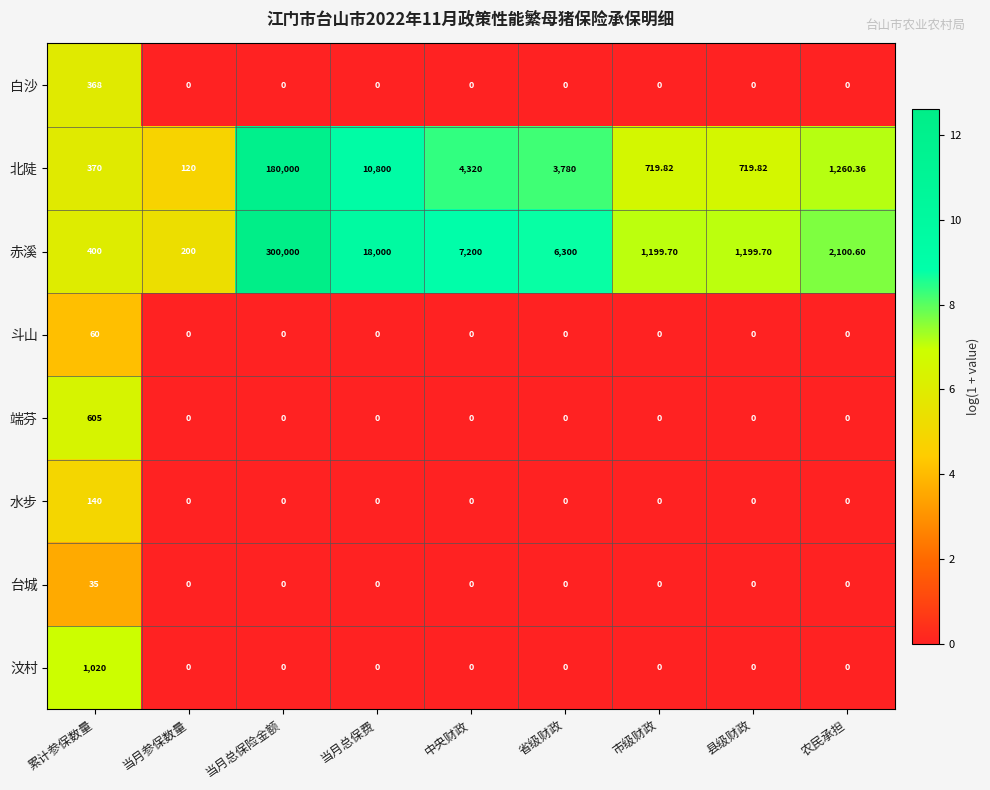

Which series has the largest total across all categories?

赤溪